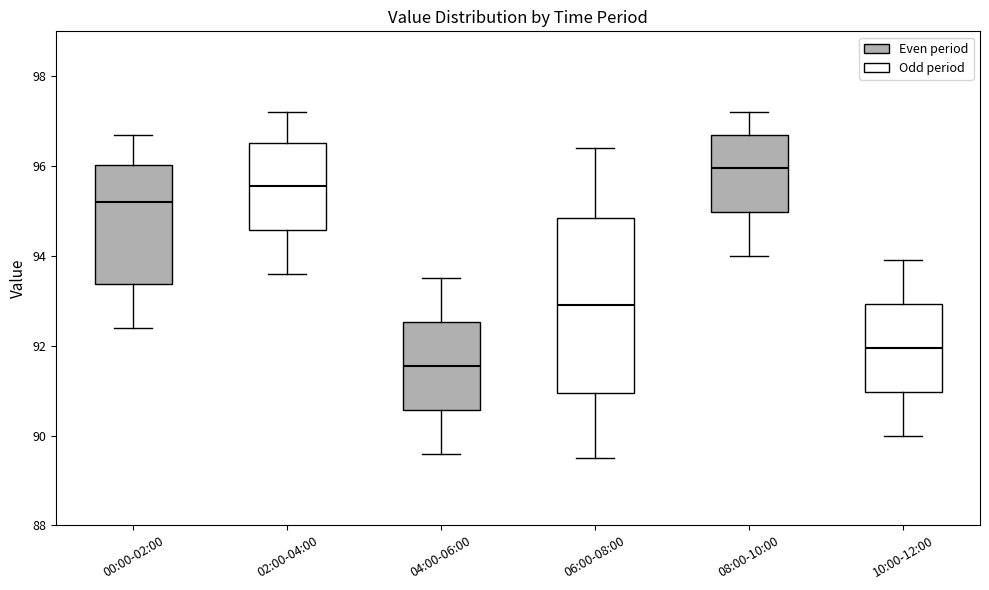

Comparing the boxes themselves (not the whiskers), which one is the tallest?

06:00-08:00